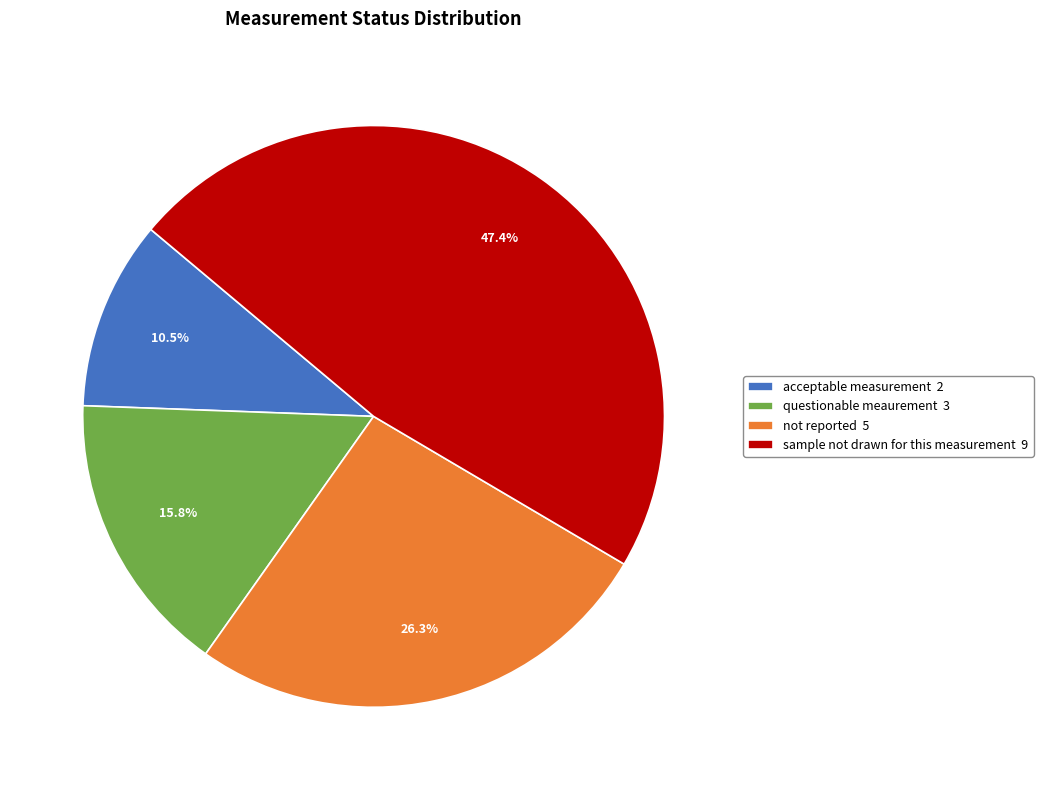

To the nearest percent, what is the difference between the largest and smallest slice percentages?

37%